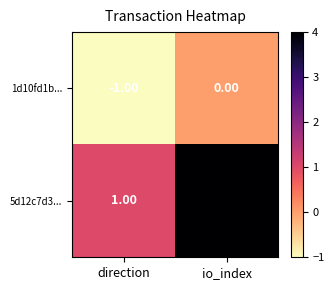

At which category is the sum across all series the highest?

io_index